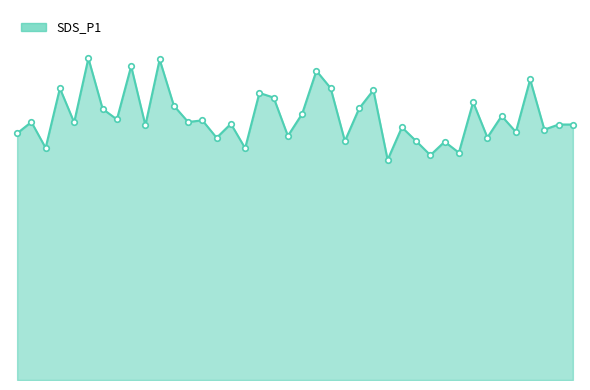

What is the average value?

28.3